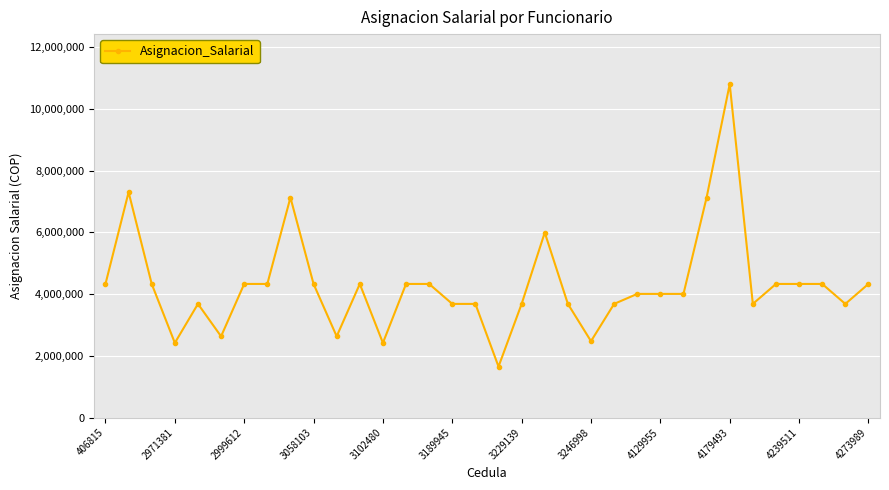

How many categories are shown in the chart?

34